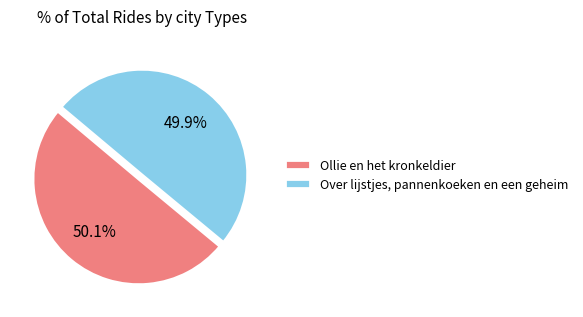

Is there a majority slice in this chart?

Yes